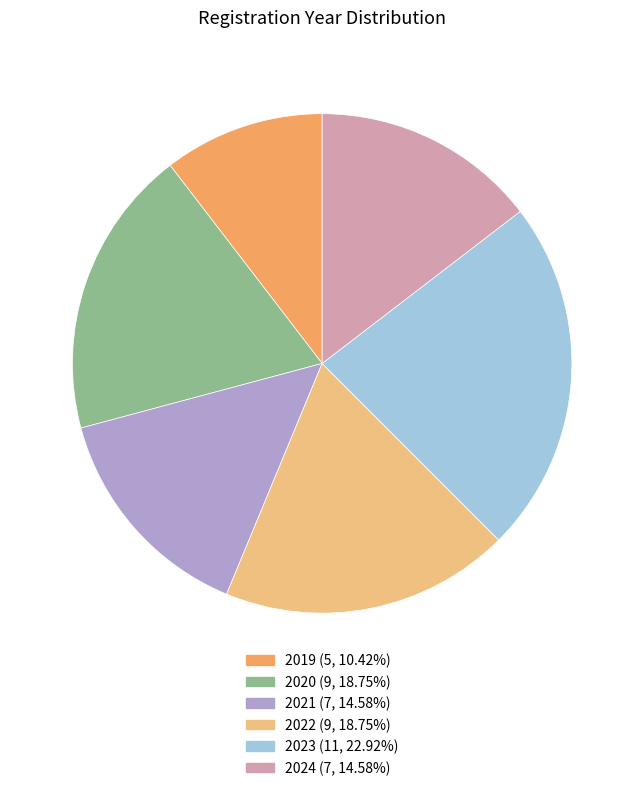

Approximately how many times larger is the value at 2020 compared to 2024?

1.3